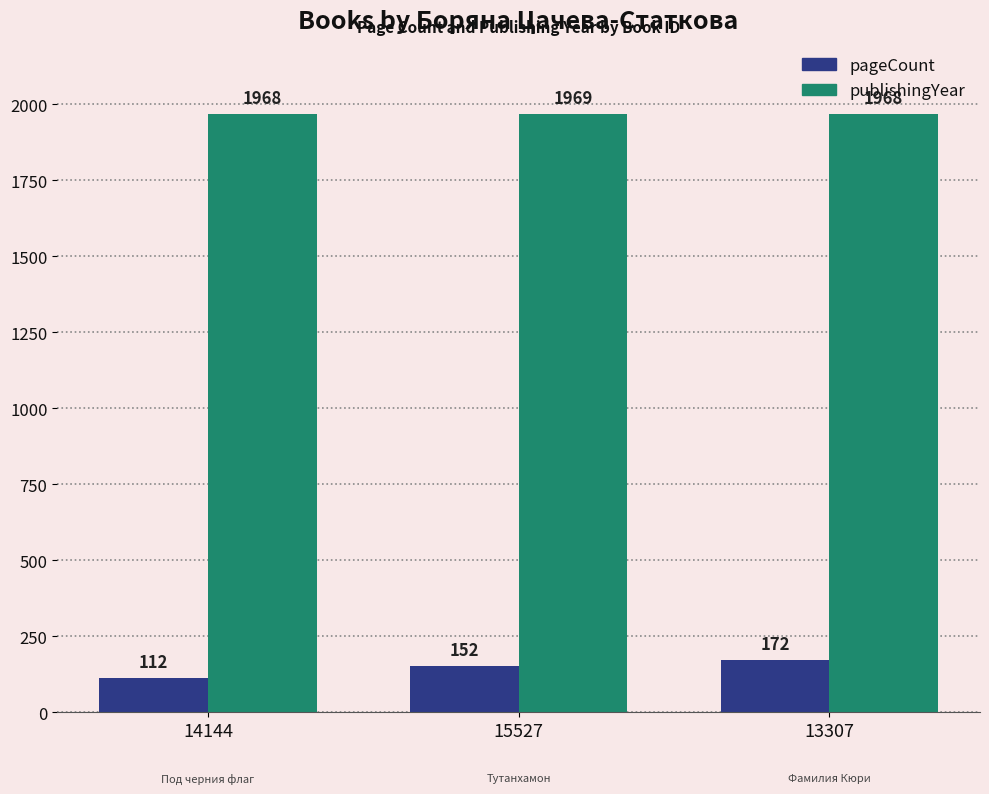

How many bars are there in each group?

2